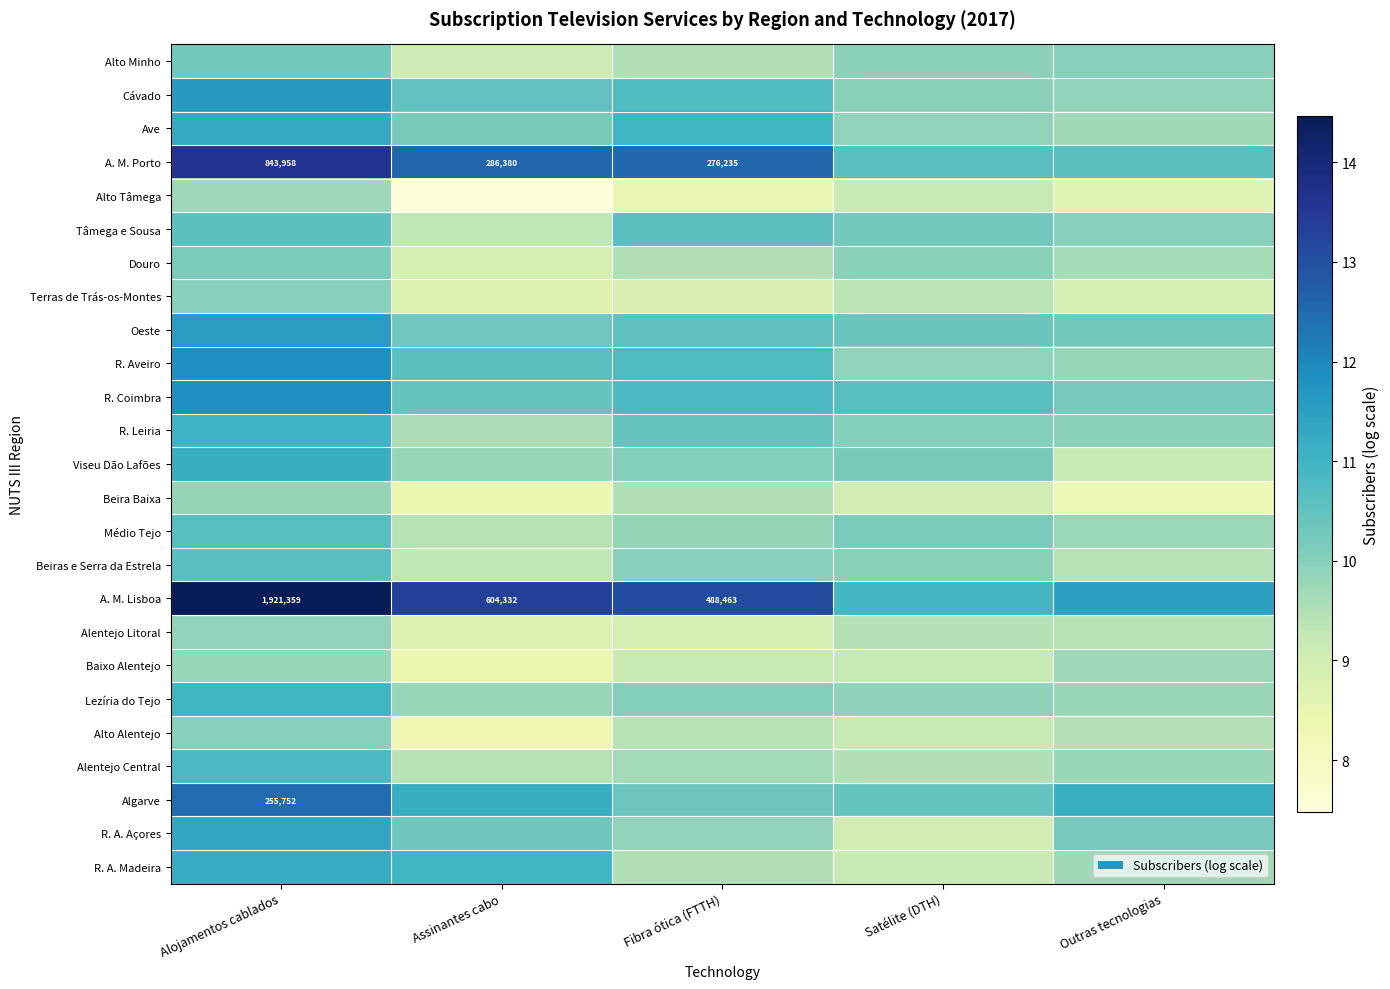

At which label is Tâmega e Sousa closest to 9?

Assinantes cabo